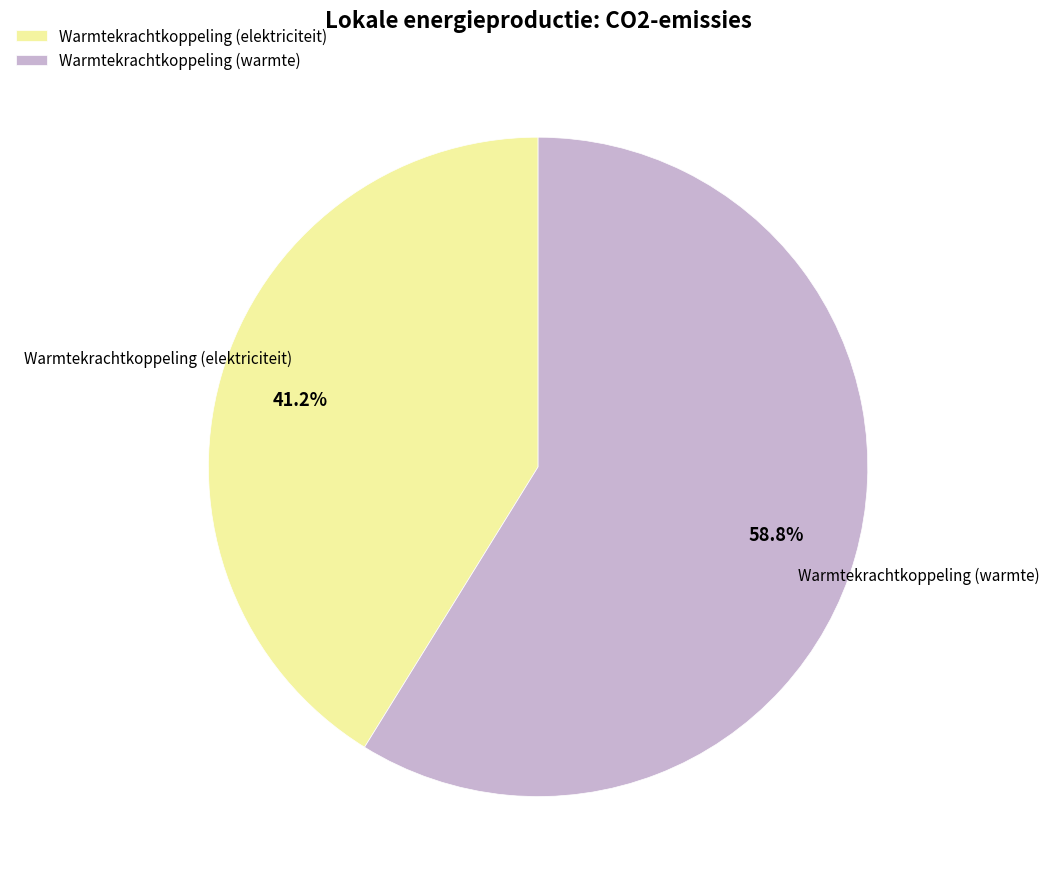

How many slices are in this pie chart?

2